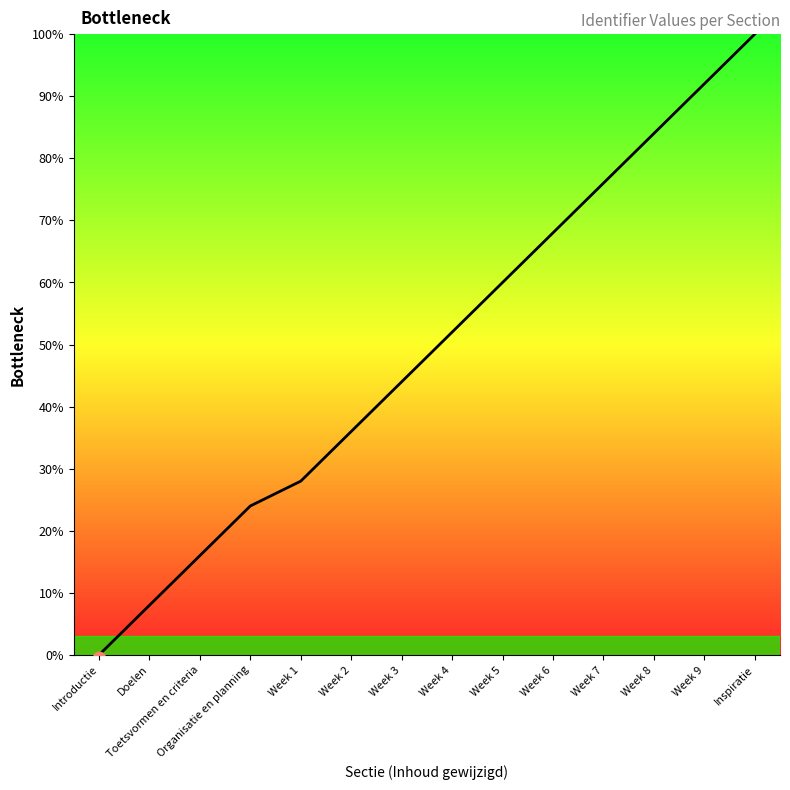

What is the change in value from Introductie to Week 5?

+60.0